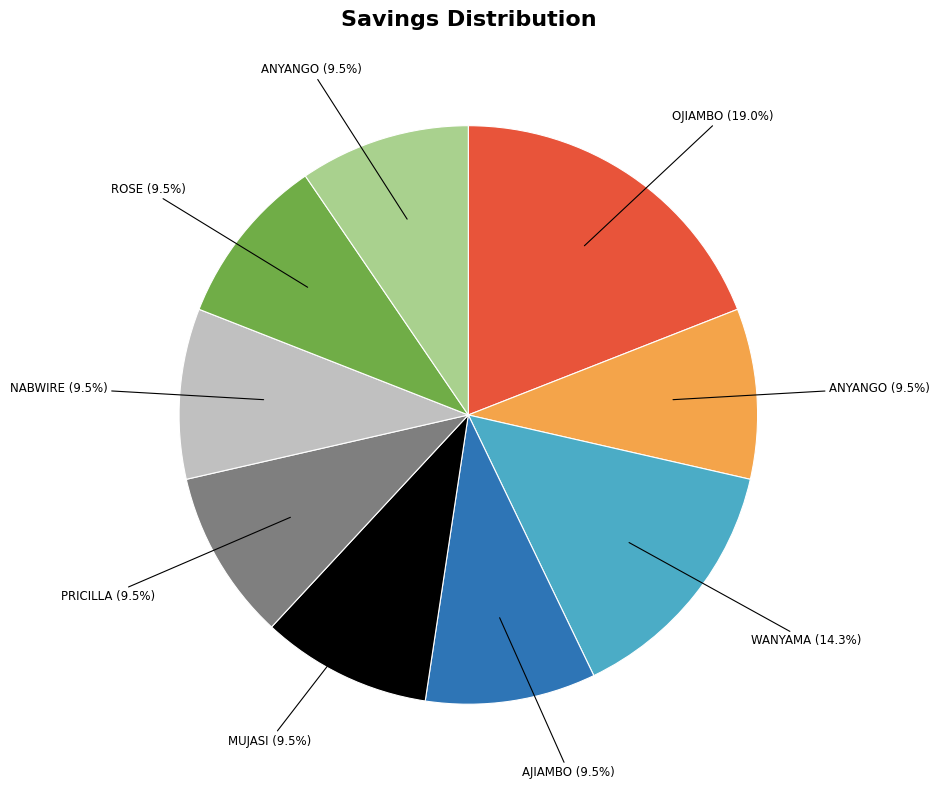

Does any single category account for the majority?

No